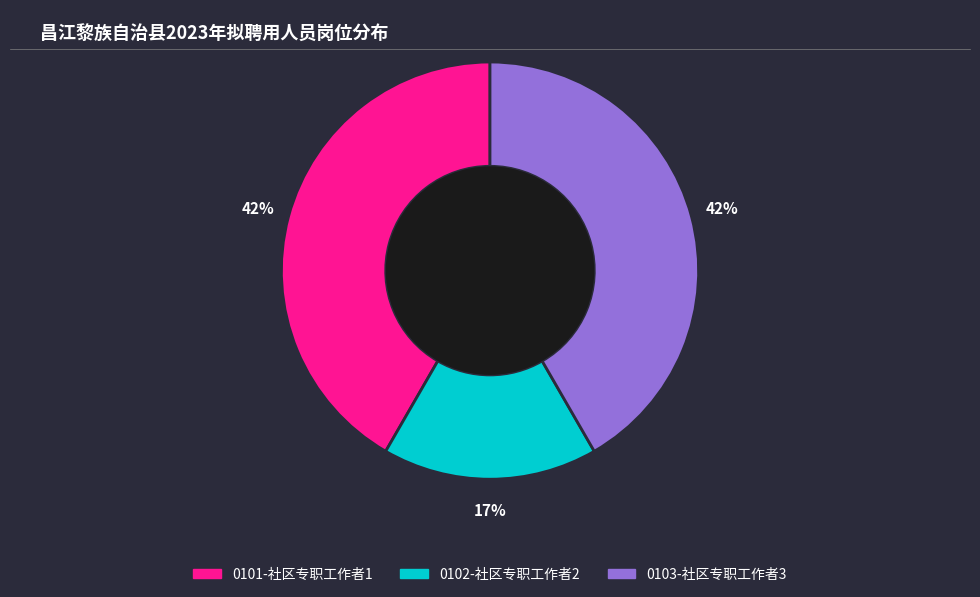

To the nearest percent, what portion does 0102-社区专职工作者2 represent?

17%